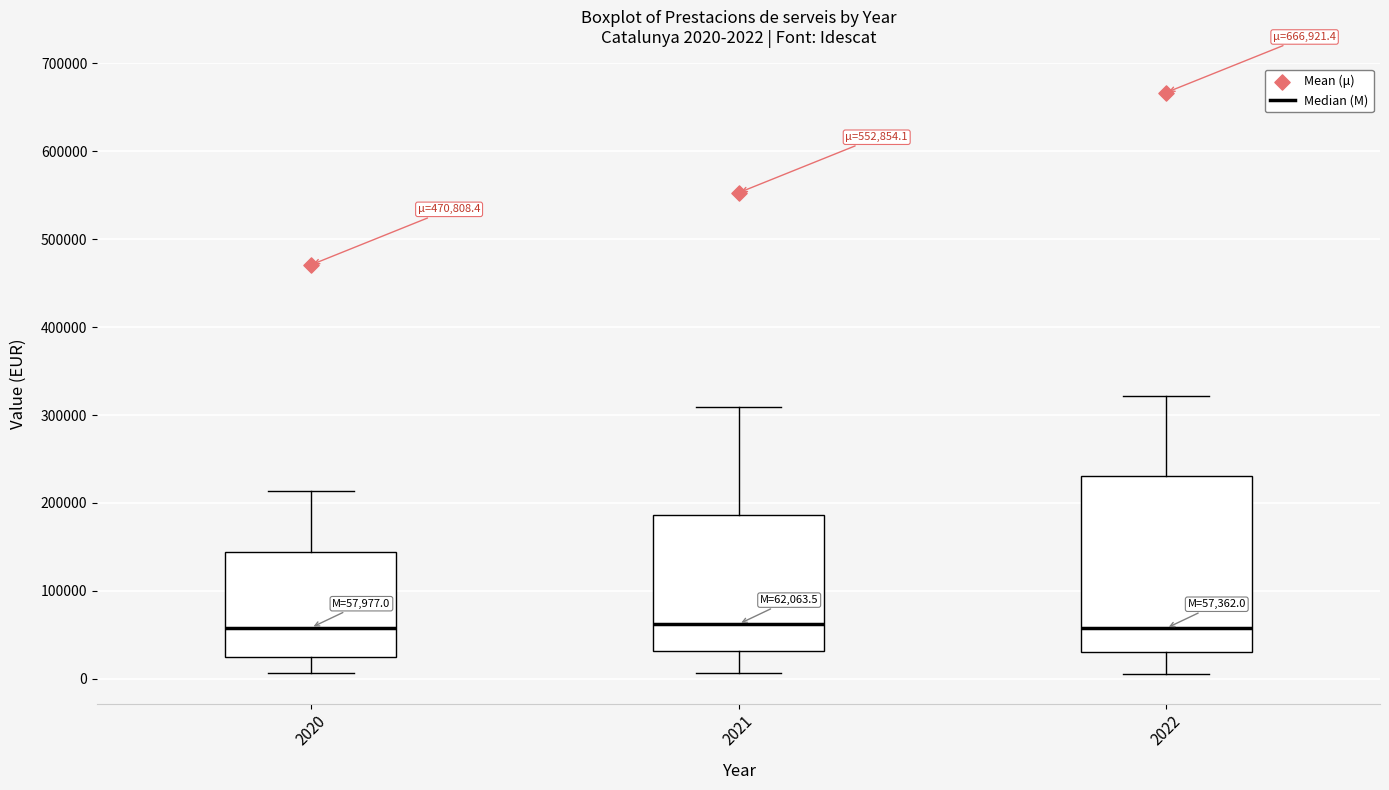

Which box is the tallest, from its lower edge to its upper edge?

2022